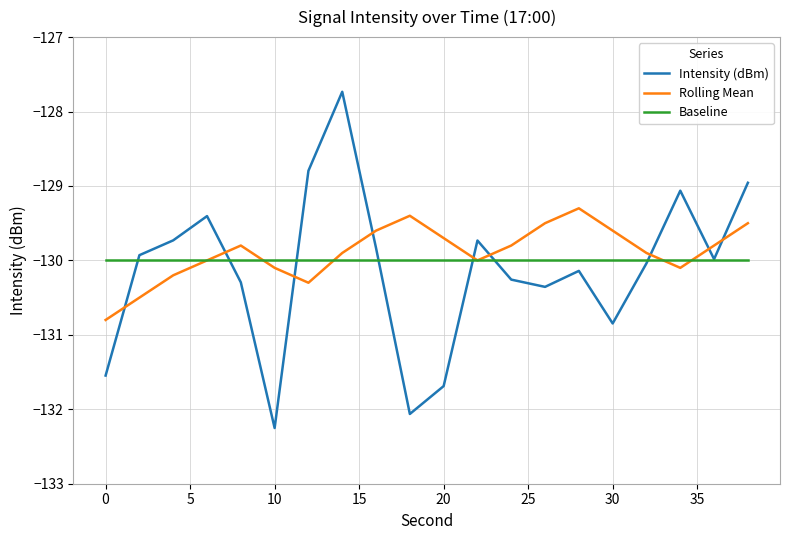

How many series are shown in this chart?

3